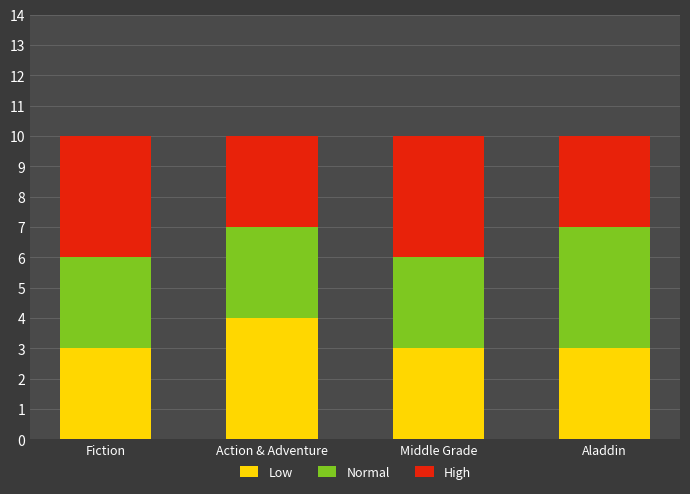

Reading right to left, list the values for the Low series.

3	3	4	3